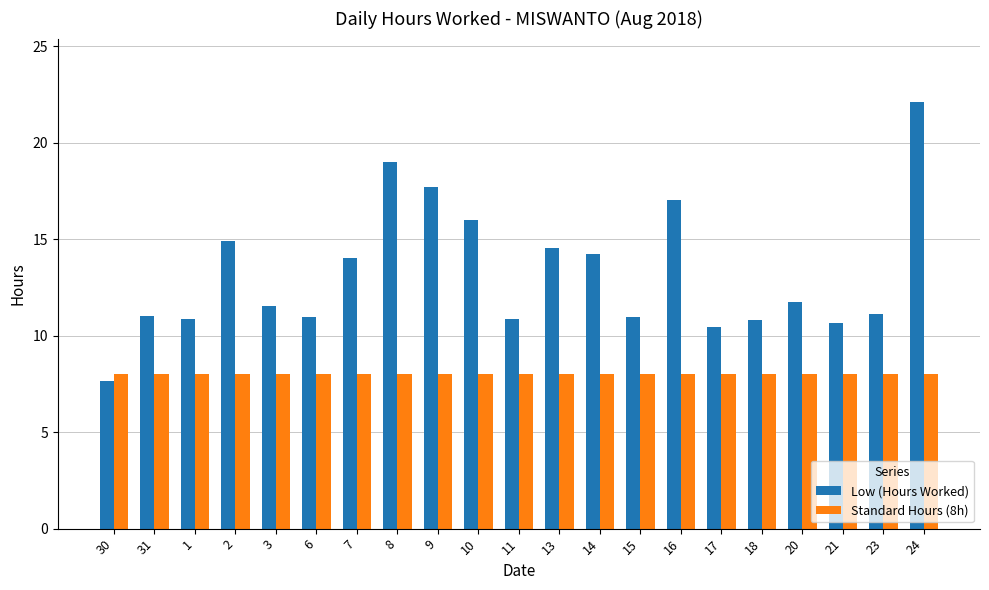

What is the greatest value displayed?

22.1